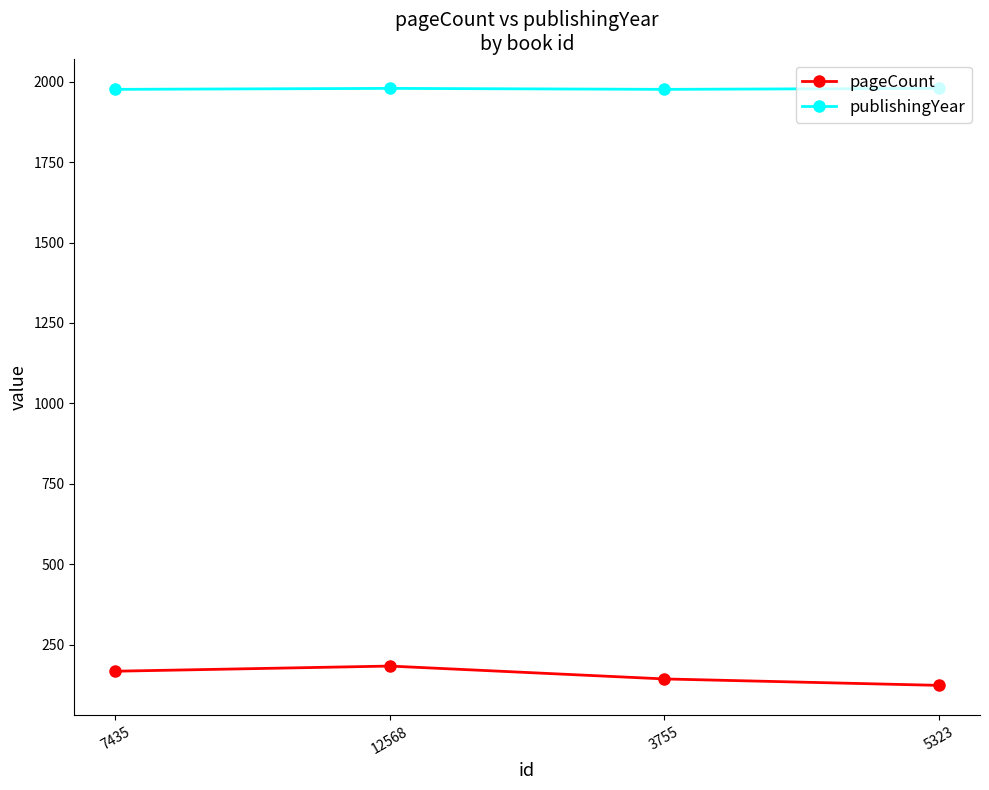

True or false: publishingYear and pageCount cross at least once.

False